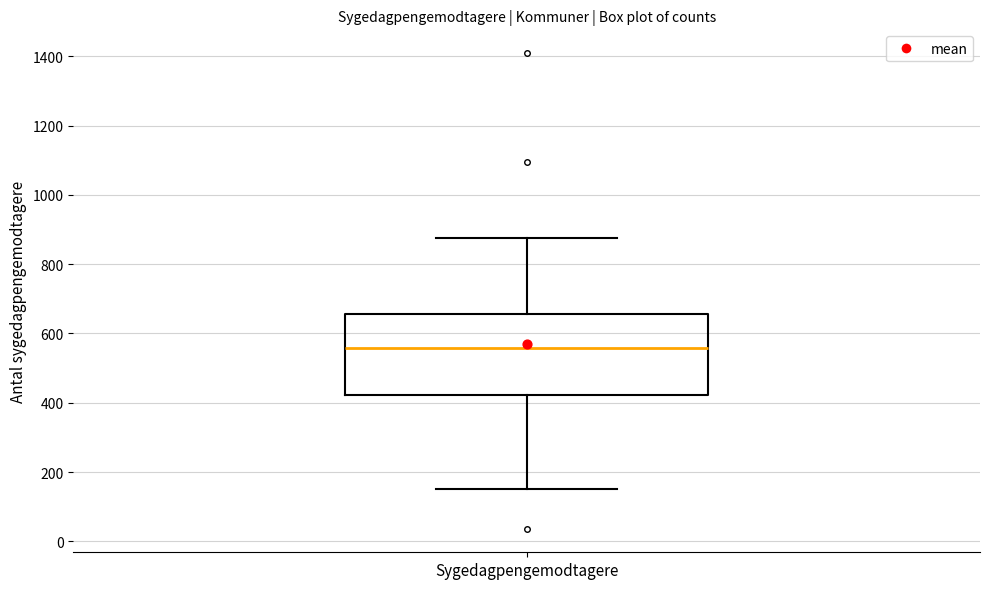

Transcribe this box plot: give where the median line is, the range the box spans, and where the two whiskers end, as read against the y-axis. The values are not printed on the chart, so give them approximately, as read against the axis.

median 560, box 420 to 660, whiskers 160 to 880